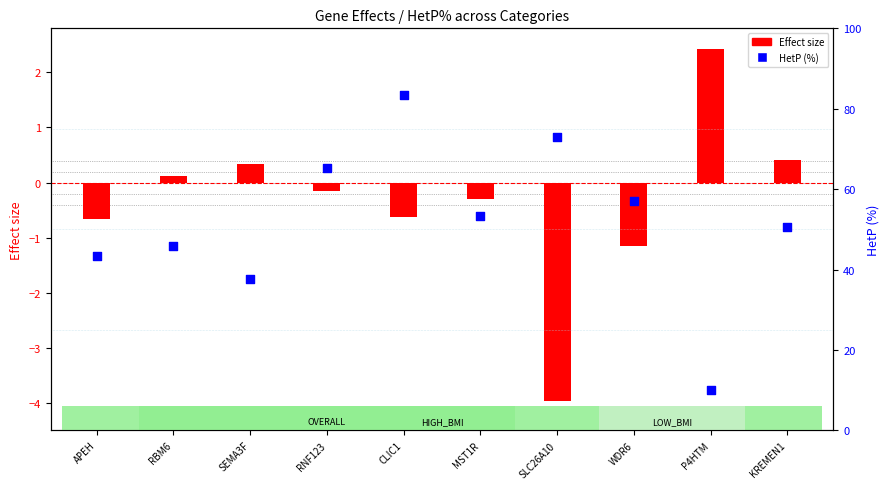

Which series contains the lowest Y value?

Effect (gene)